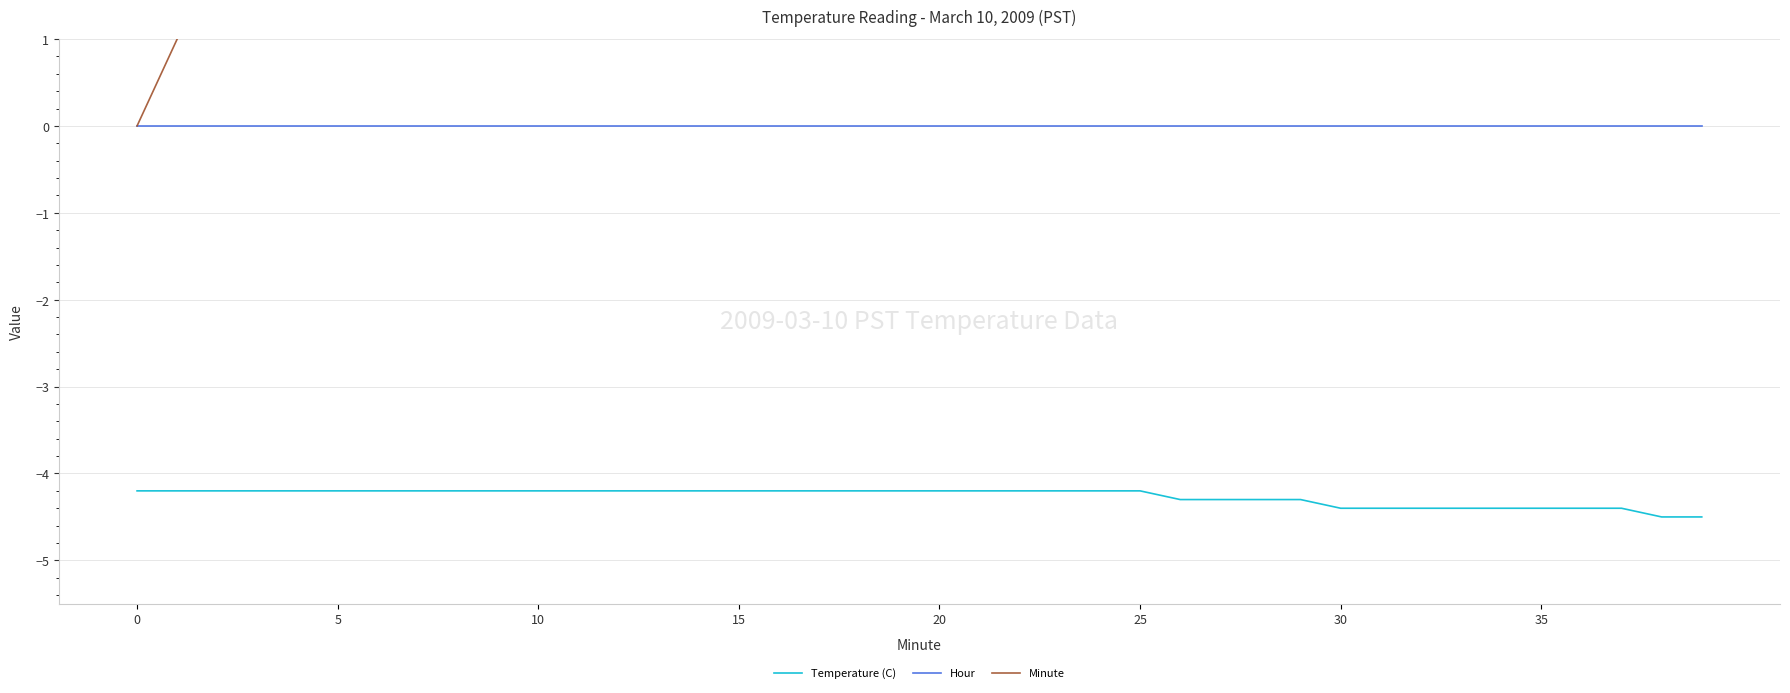

How many lines are shown in the chart?

3